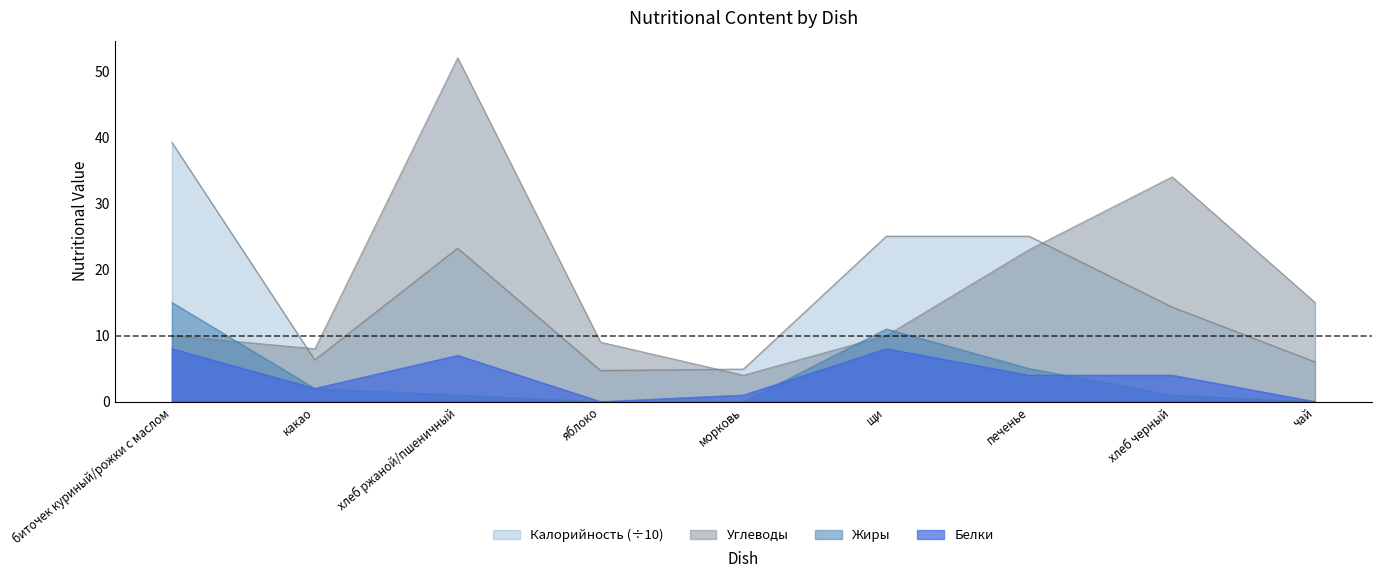

How many times do Жиры and Углеводы cross each other?

3